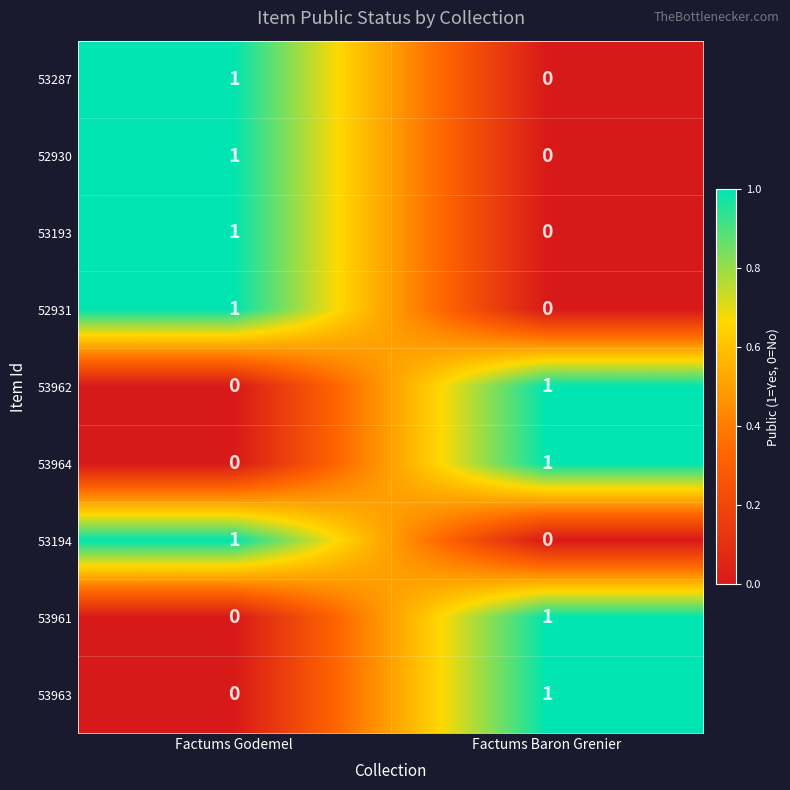

Is the value of 52930 at Factums Godemel greater than the value of 53287 at Factums Baron Grenier?

Yes